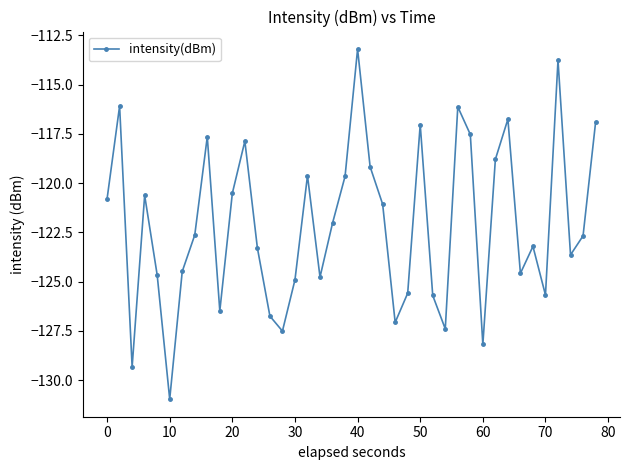

What is the smallest value displayed?

-131.0